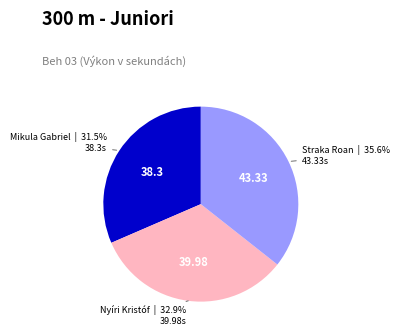

Is there any slice that represents more than half of the pie?

No